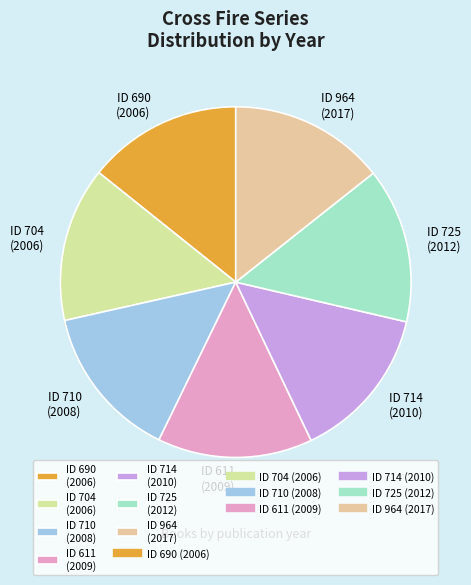

Count the number of slices in the pie.

7